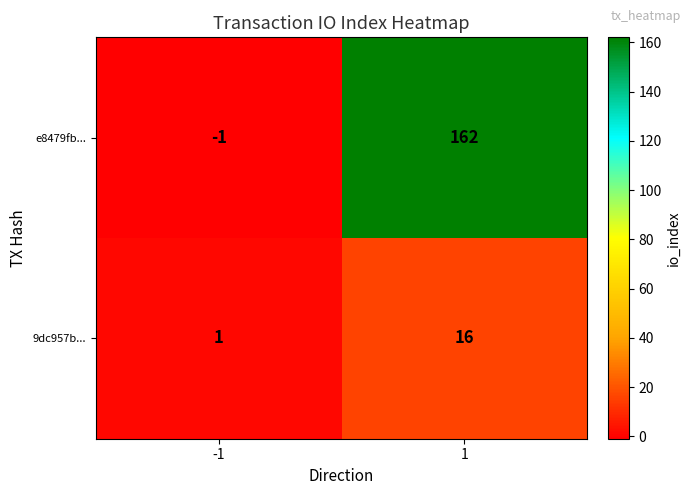

What is the maximum value shown in the chart?

162